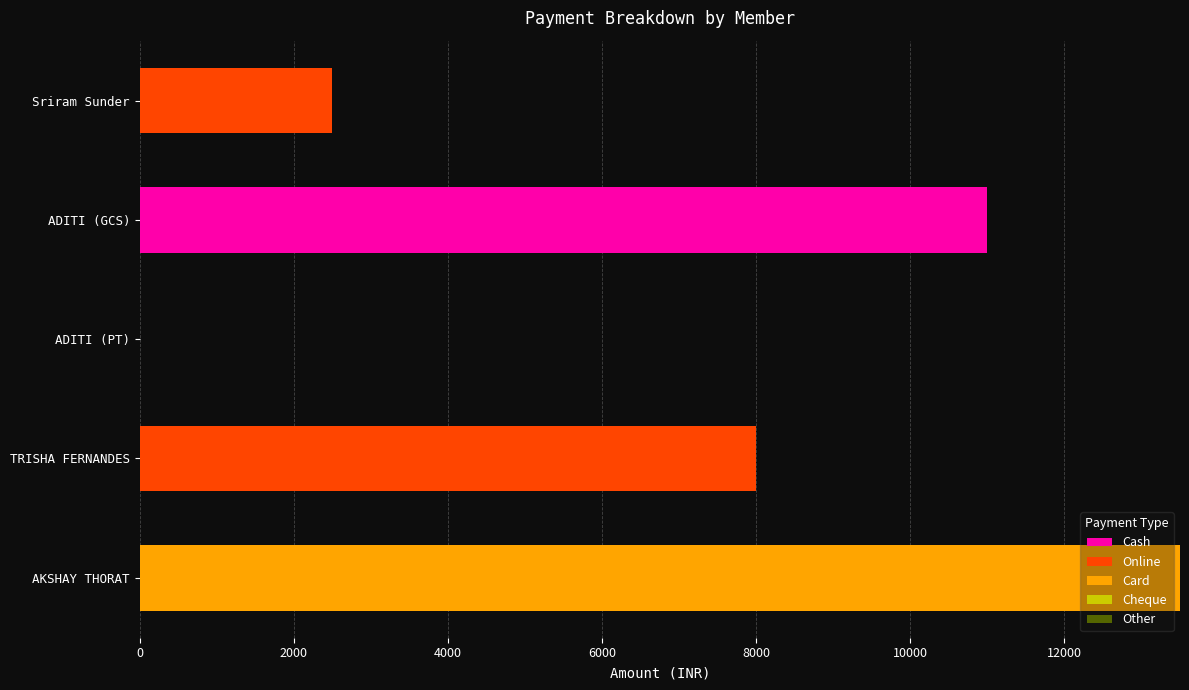

True or false: Cash has a value of 0 at TRISHA FERNANDES.

True